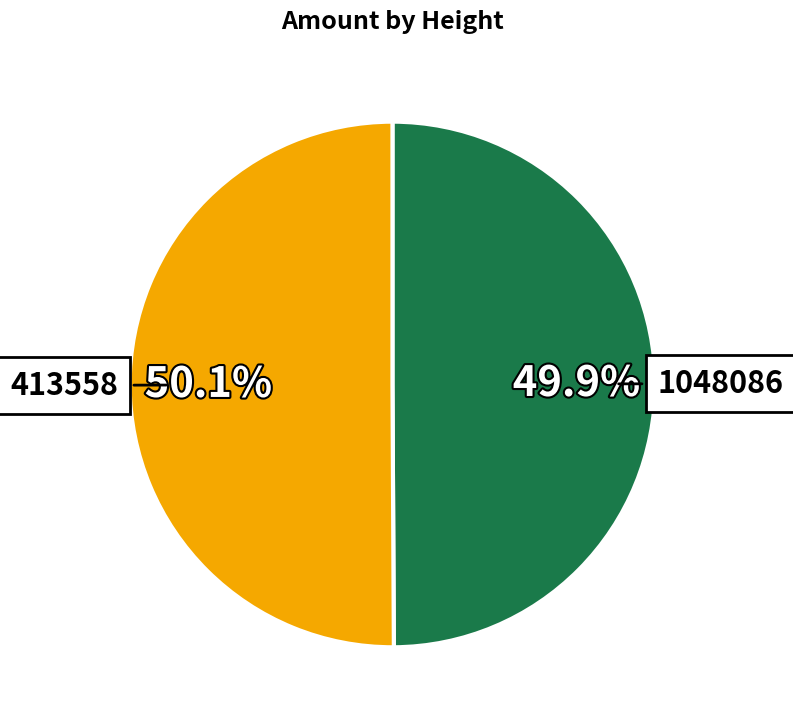

To the nearest percent, what portion does 413558 represent?

50%